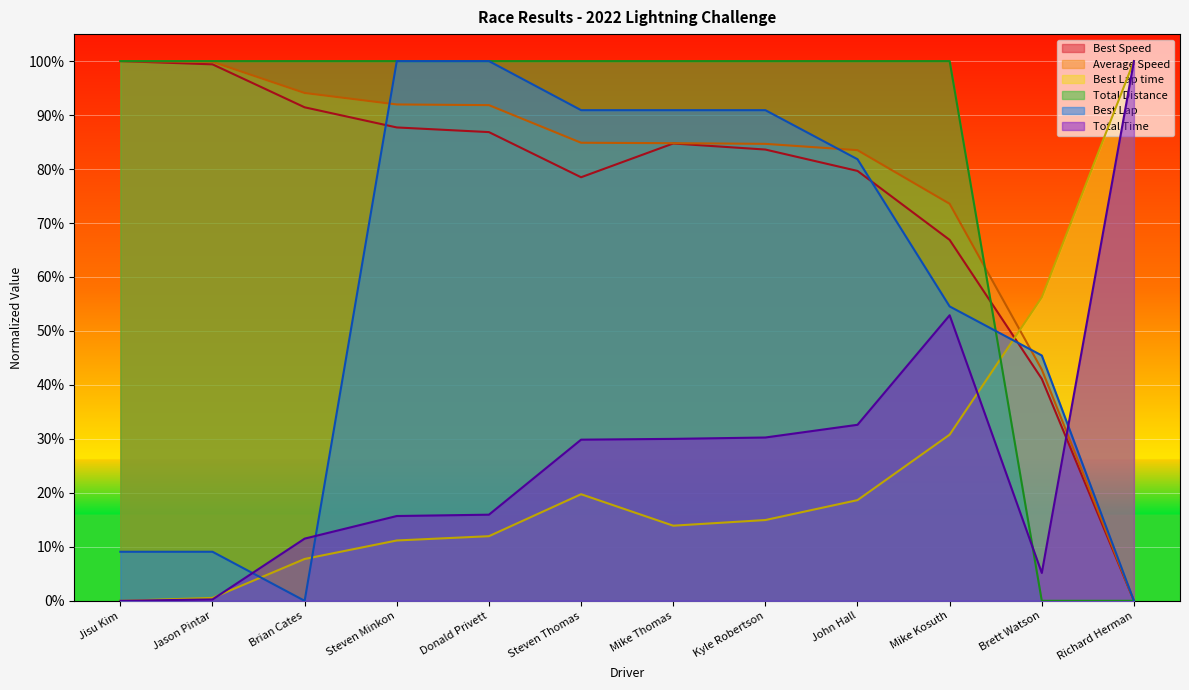

Is the value of Total Distance at Kyle Robertson greater than the value of Best Lap at Steven Minkon?

No